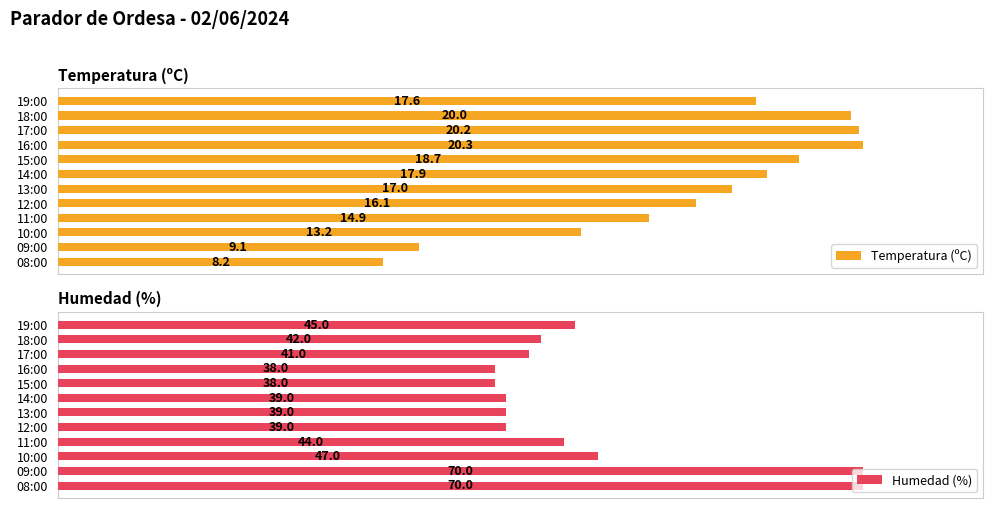

List the labels in order of Temperatura (ºC) value, largest first.

16:00, 17:00, 18:00, 15:00, 14:00, 19:00, 13:00, 12:00, 11:00, 10:00, 09:00, 08:00